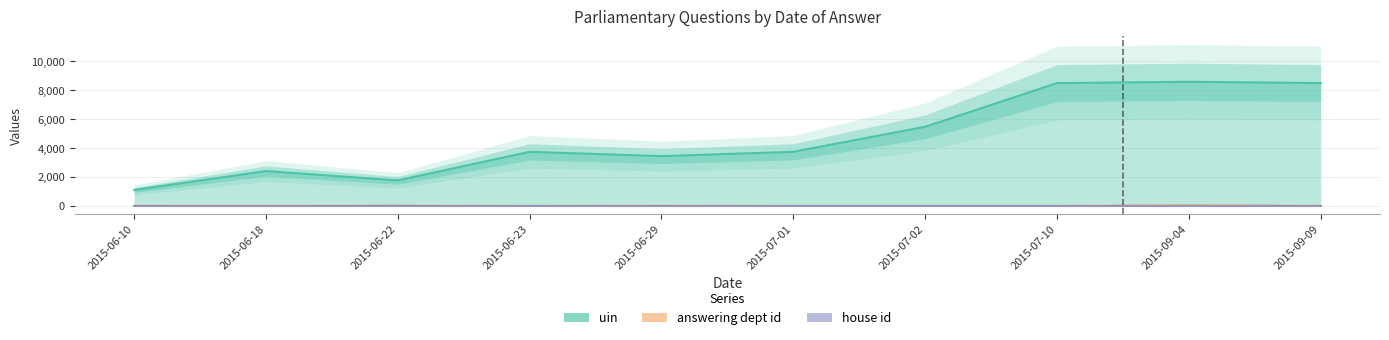

At which label is uin closest to 4841?

2015-07-02